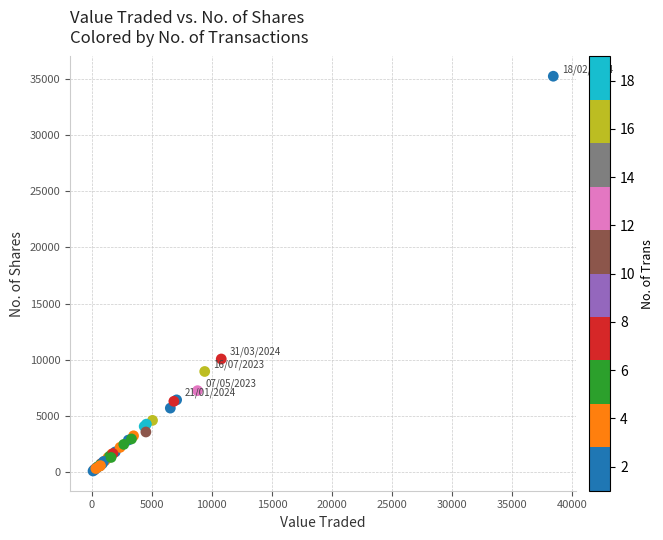

What Y value in the scatter plot is closest to 17666?

10067